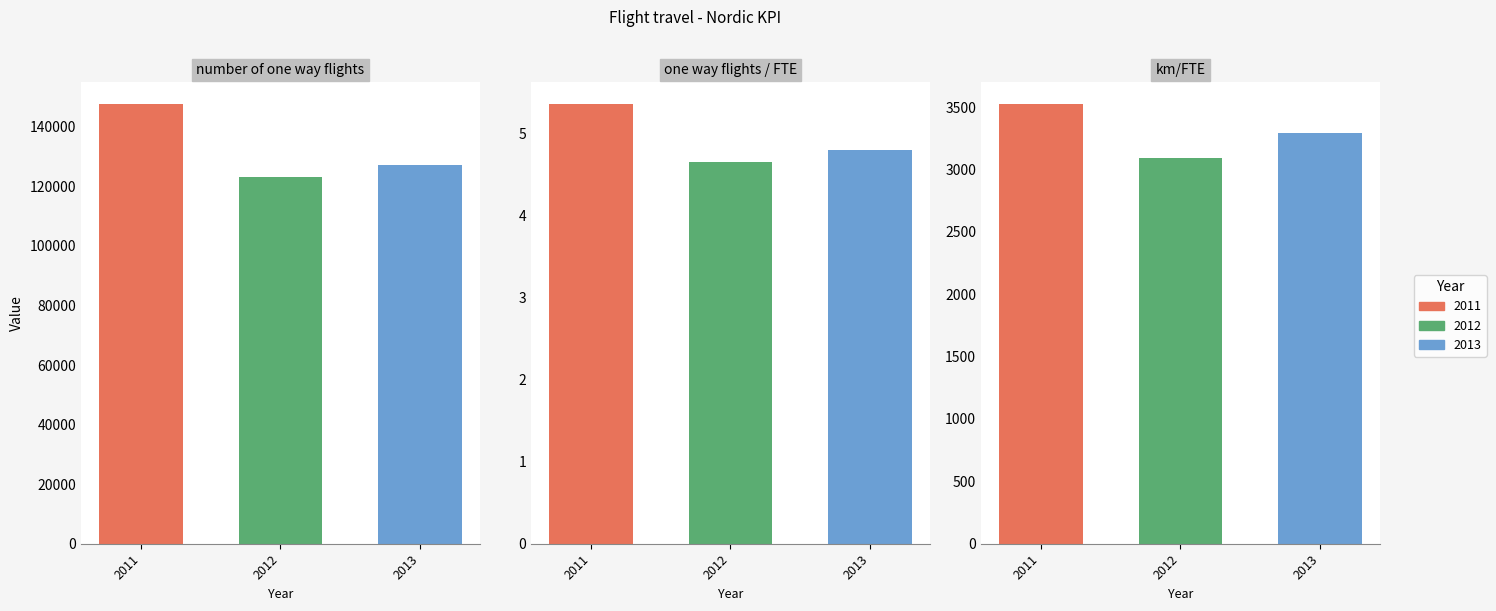

How many series are shown in this chart?

3